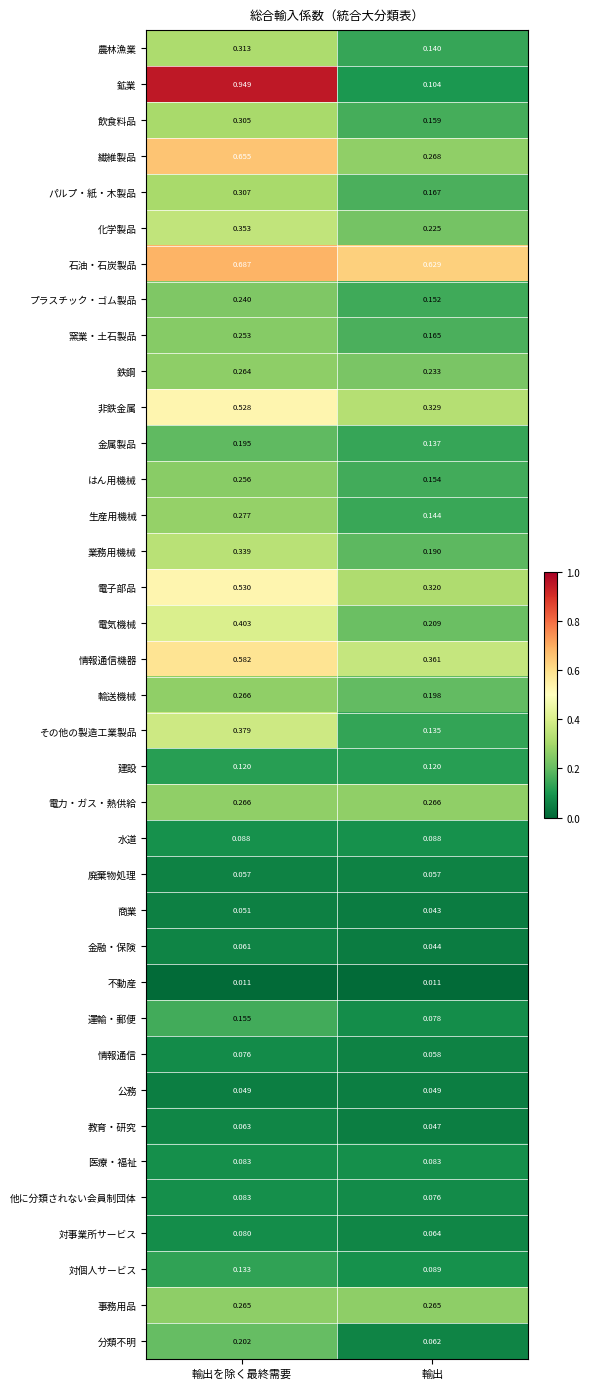

Which category has the lowest value in the 窯業・土石製品 series?

輸出